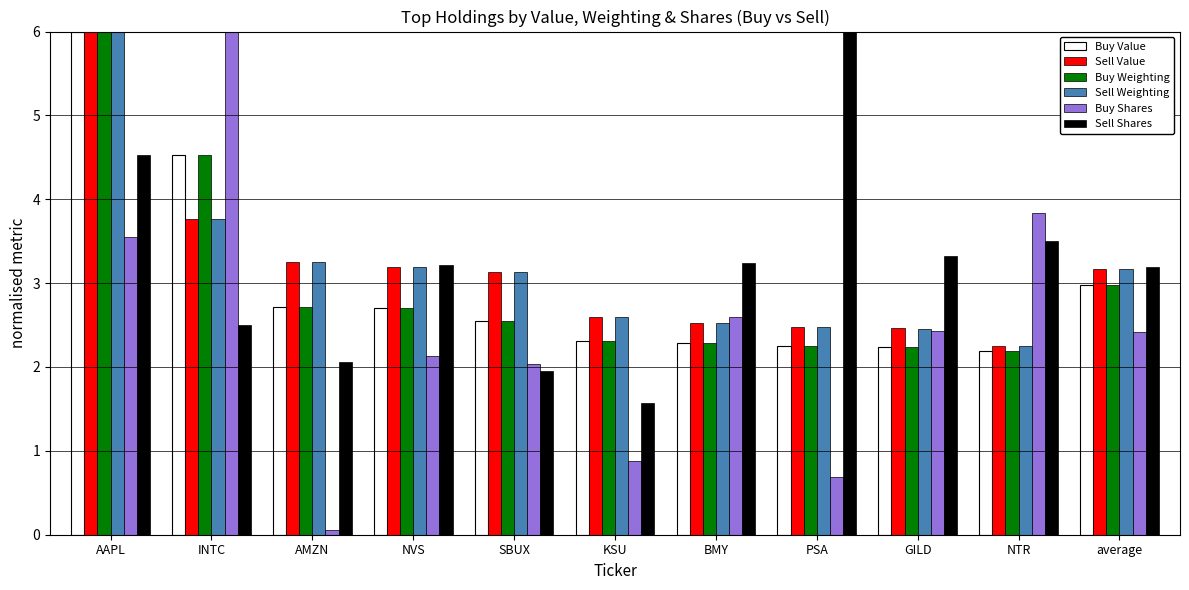

At which label is Sell Value closest to 4?

INTC